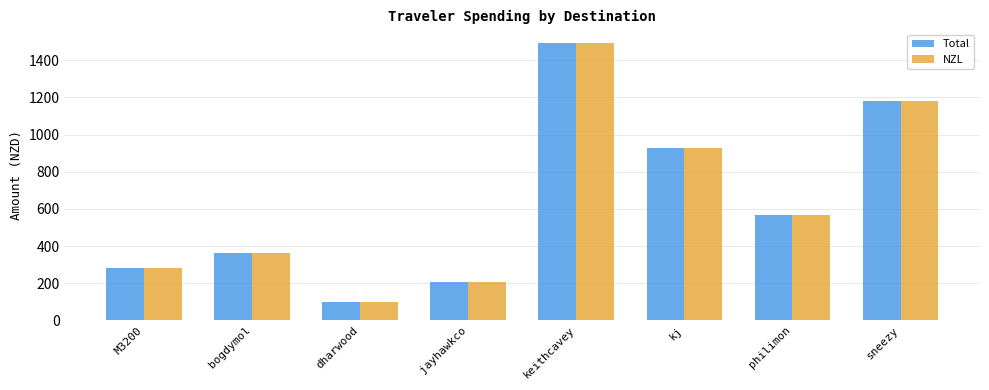

What is the sum of the Total values at jayhawkco and dharwood?

306.3